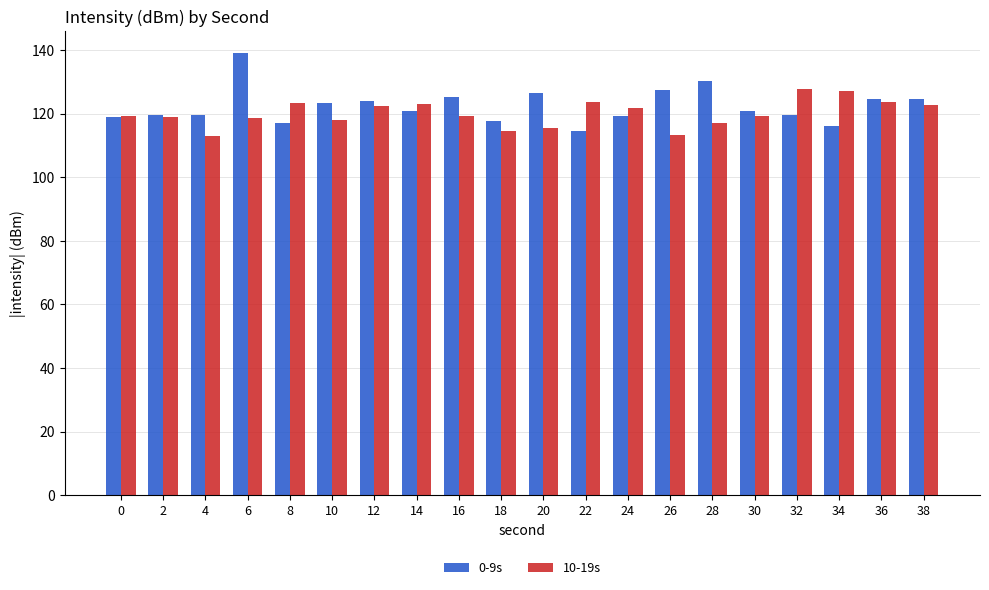

The 10-19s series shows 114.4 at 18. True or false?

True